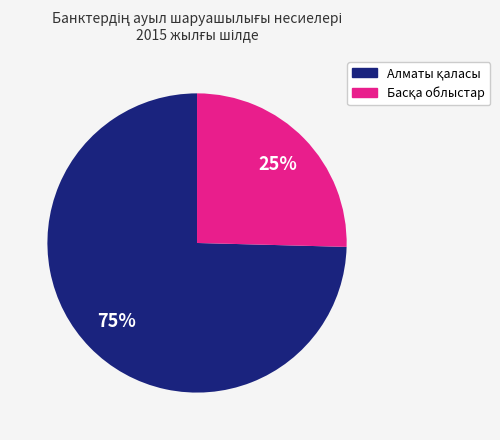

To the nearest percent, what is the average slice percentage?

50%